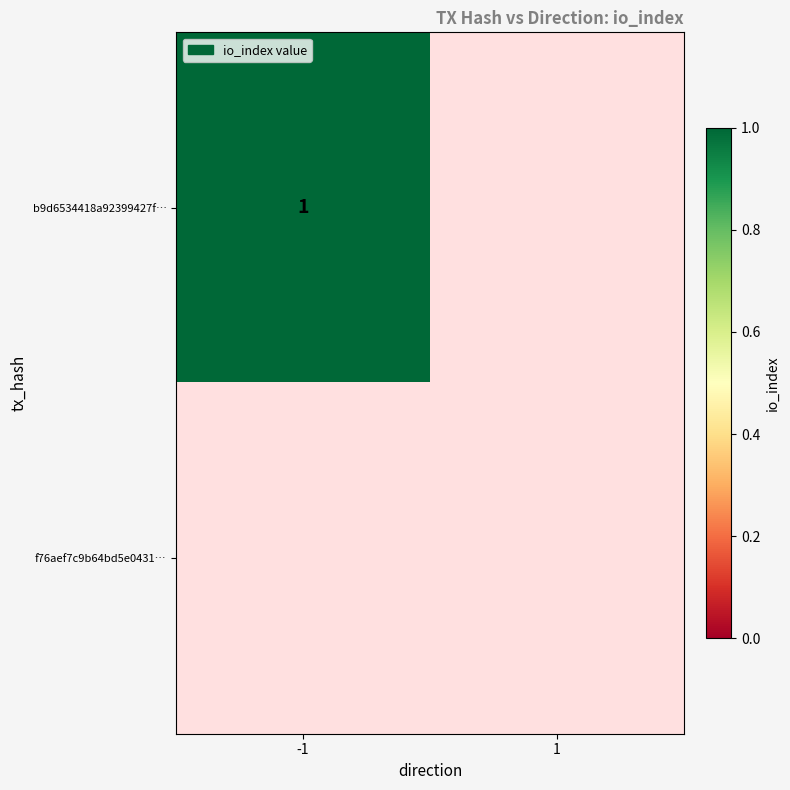

List the series in order of their overall mean, lowest first.

f76aef7c9b64bd5e043176ac81e429c033d2165, b9d6534418a92399427fa86d776e414e2880e1c